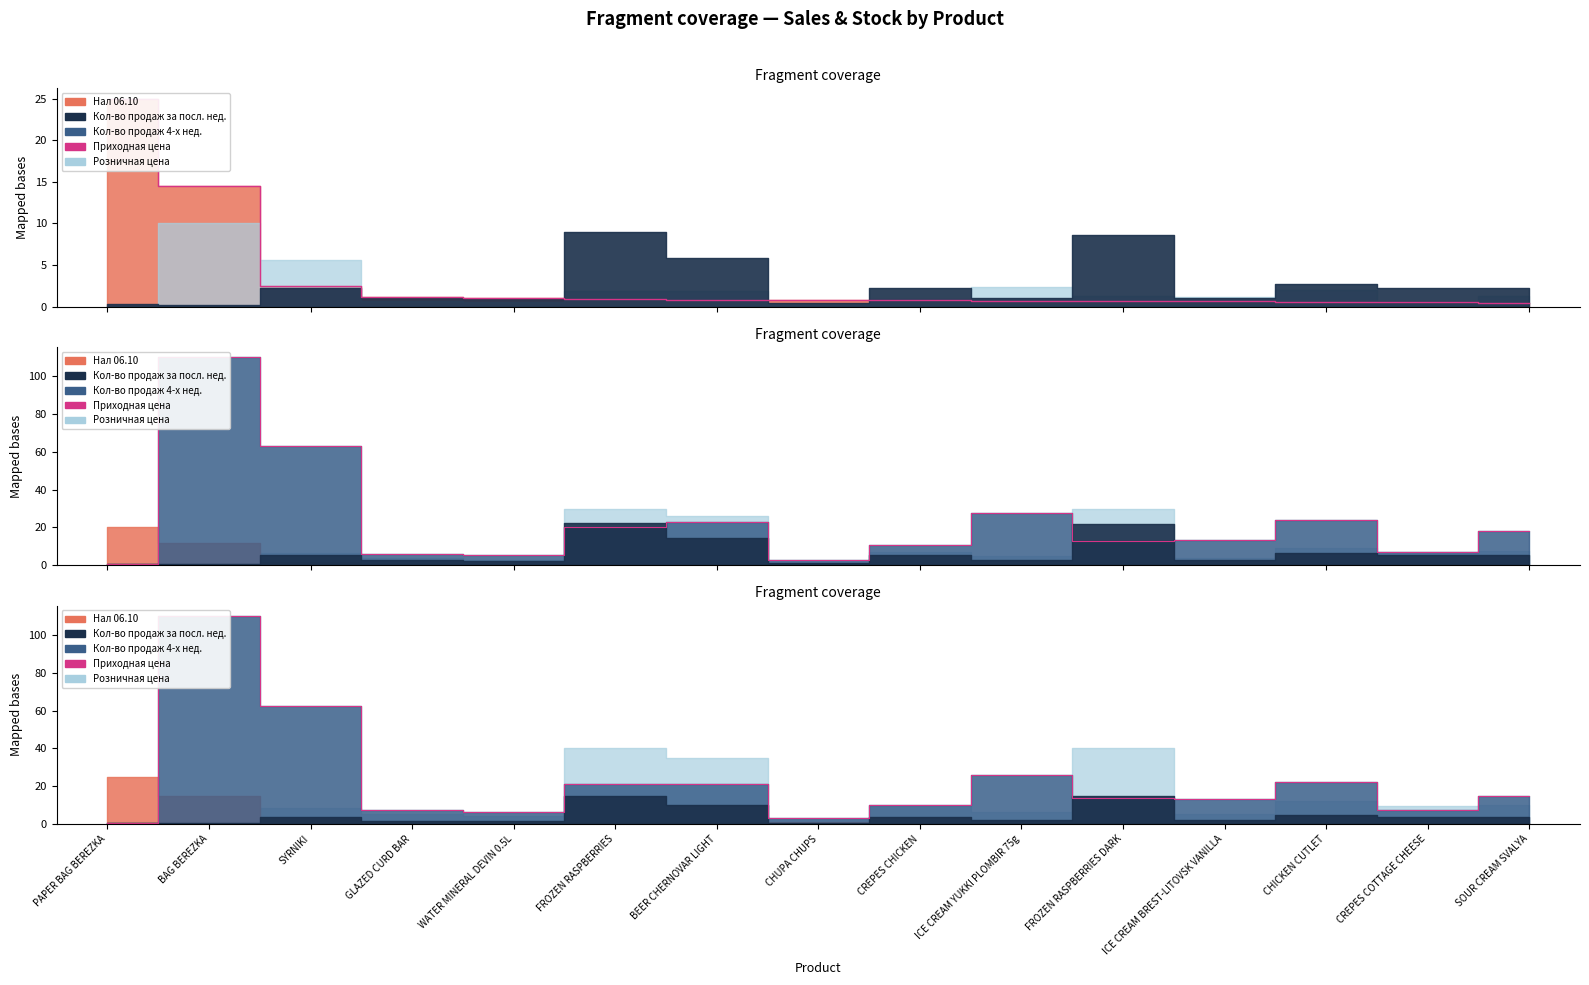

Reading left to right, extract all data points from this chart.

PAPER BAG BEREZKA=0.5	BAG BEREZKA=110.0	SYRNIKI=62.2	GLAZED CURD BAR=7.3	WATER MINERAL DEVIN 0.5L=6.2	FROZEN RASPBERRIES=21.4	BEER CHERNOVAR LIGHT=21.2	CHUPA CHUPS=3.3	CREPES CHICKEN=9.8	ICE CREAM YUKKI PLOMBIR 75g=25.9	FROZEN RASPBERRIES DARK=13.5	ICE CREAM BREST-LITOVSK VANILLA=13.4	CHICKEN CUTLET=22.3	CREPES COTTAGE CHEESE=7.4	SOUR CREAM SVALYA=14.7